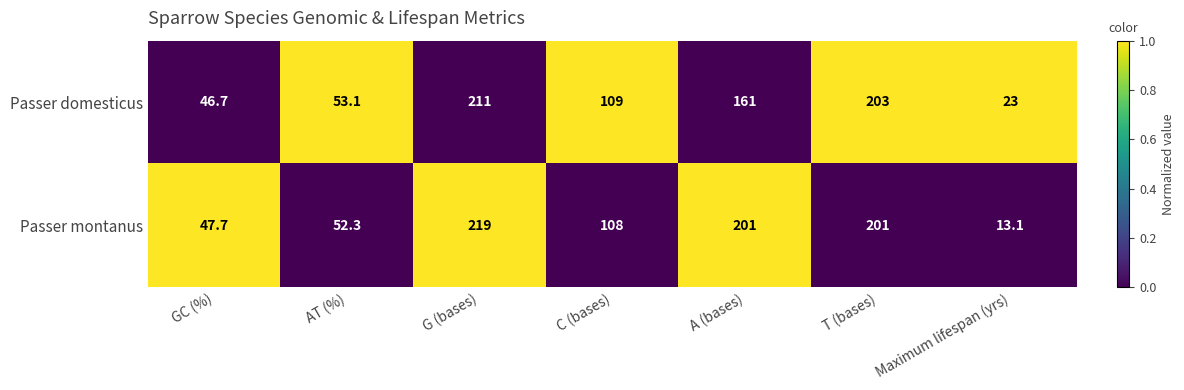

List the series in order of their overall mean, highest first.

Passer montanus, Passer domesticus